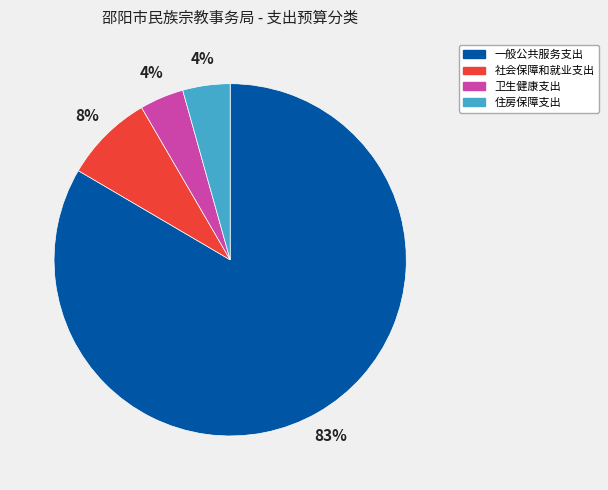

Which slice is the largest?

一般公共服务支出